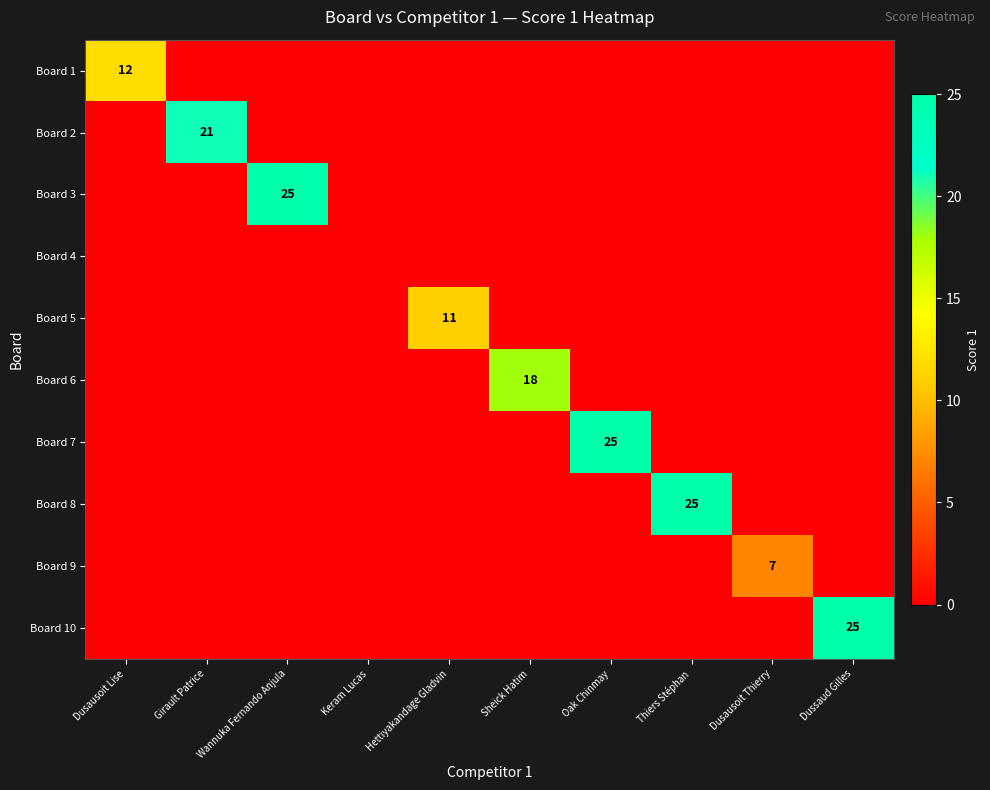

The Board 10 series shows 25 at Dussaud Gilles. True or false?

True